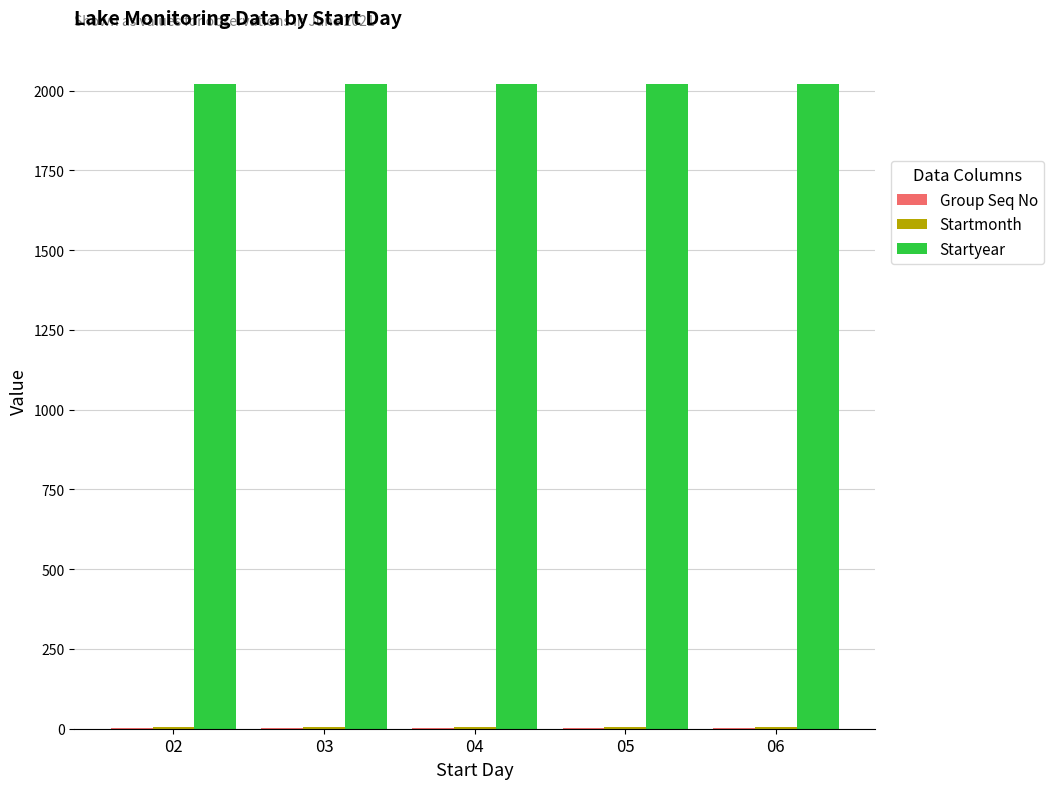

What is the average value of the Startyear series?

2021